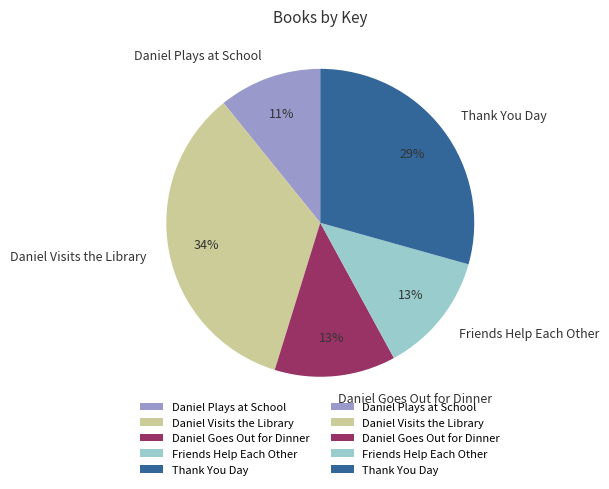

What percentage is the Daniel Plays at School slice, to the nearest percent?

11%